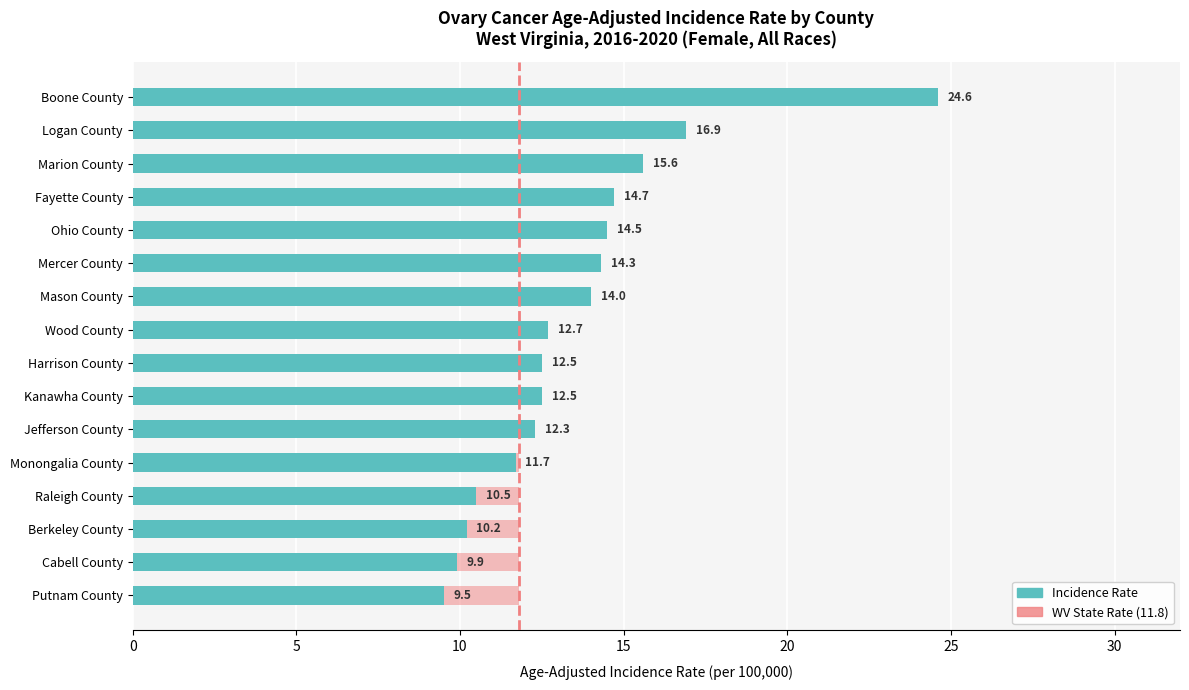

What are all the series names shown in the legend?

Incidence Rate, WV State Rate (11.8)